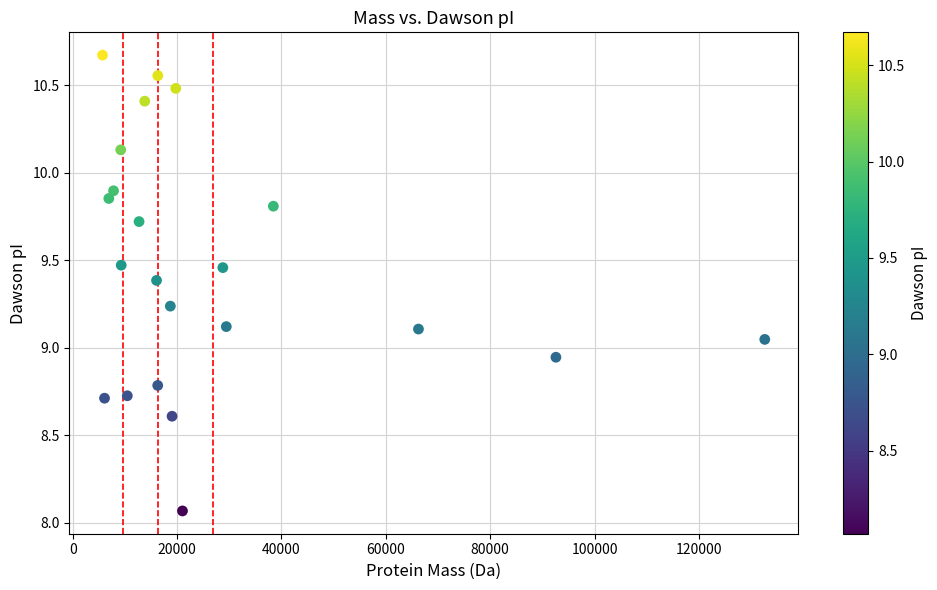

What is the range of Y values (max minus min)?

2.6